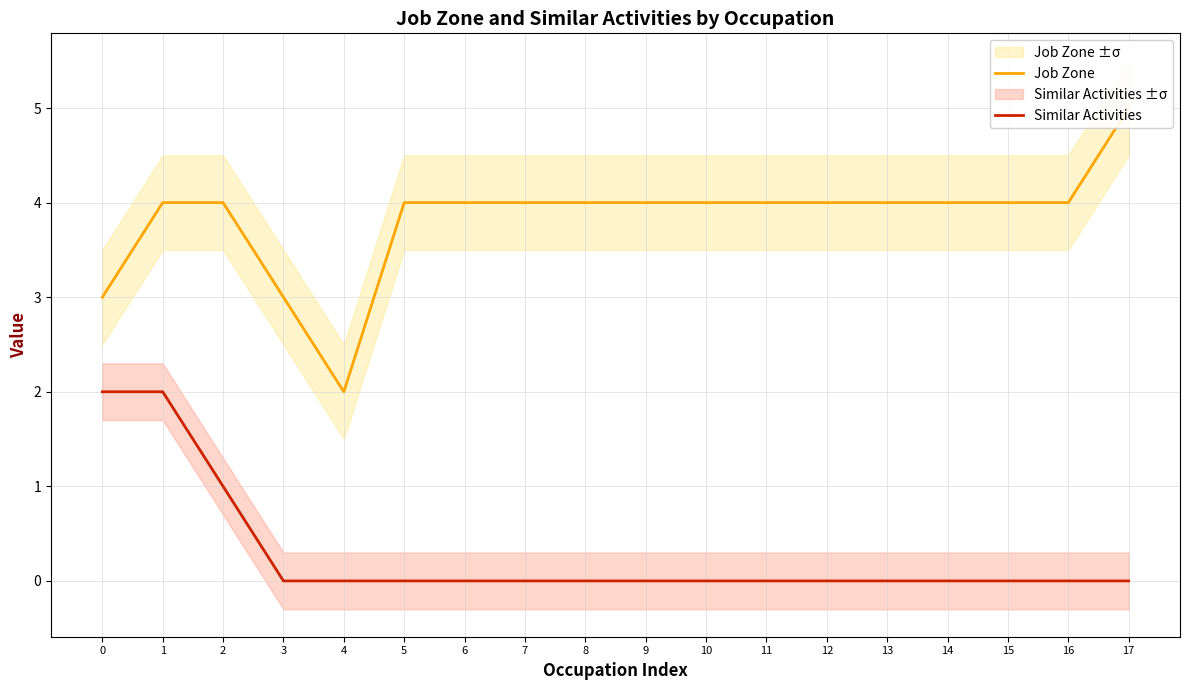

Which category has the highest value across all series?

17